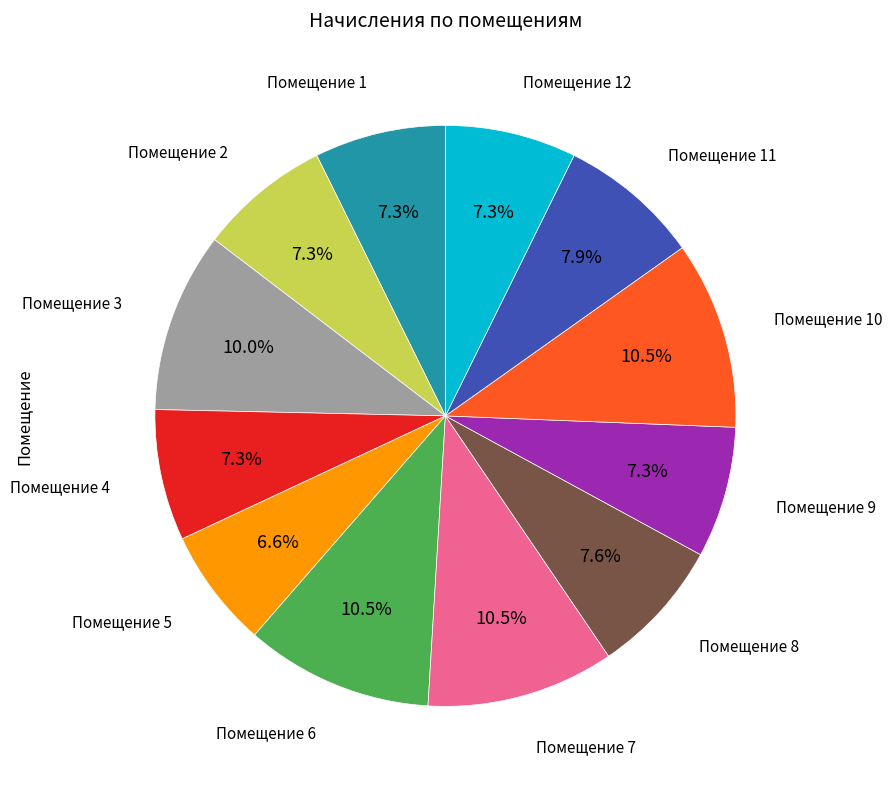

Is there any slice that represents more than half of the pie?

No